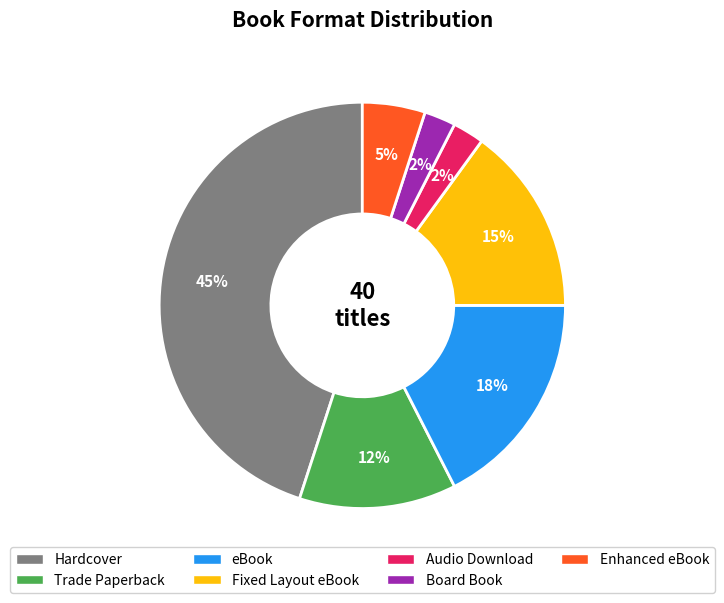

To the nearest percent, what is the average slice percentage?

14%